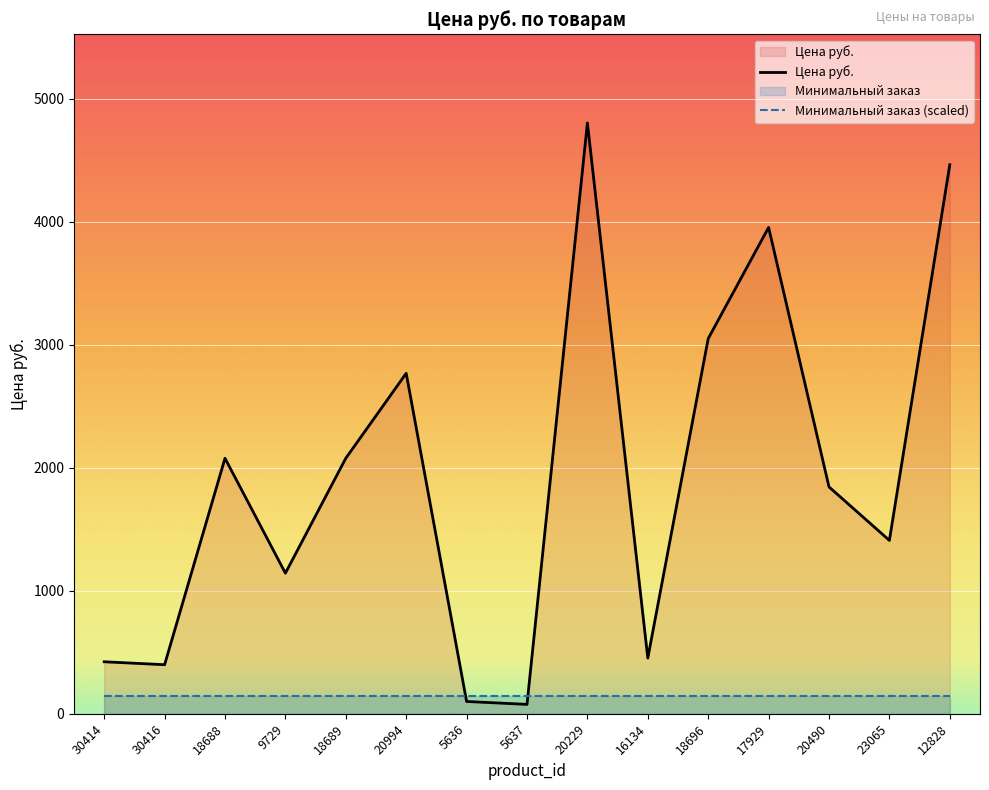

What is the average value?

1936.7